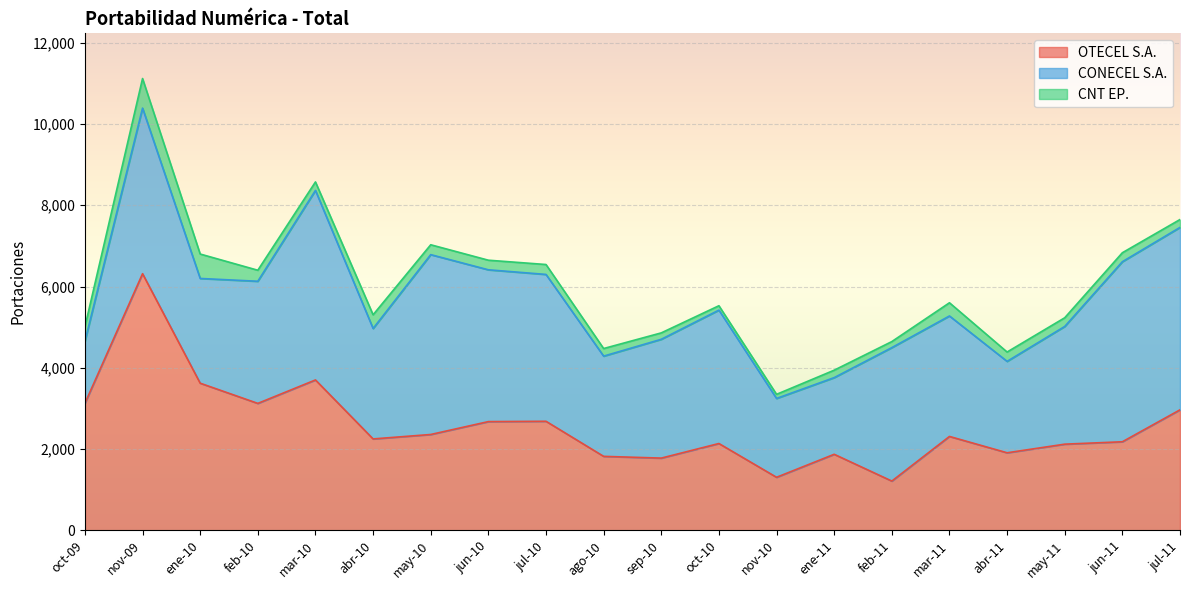

Is it true that OTECEL S.A. equals 1214 at feb-11?

True